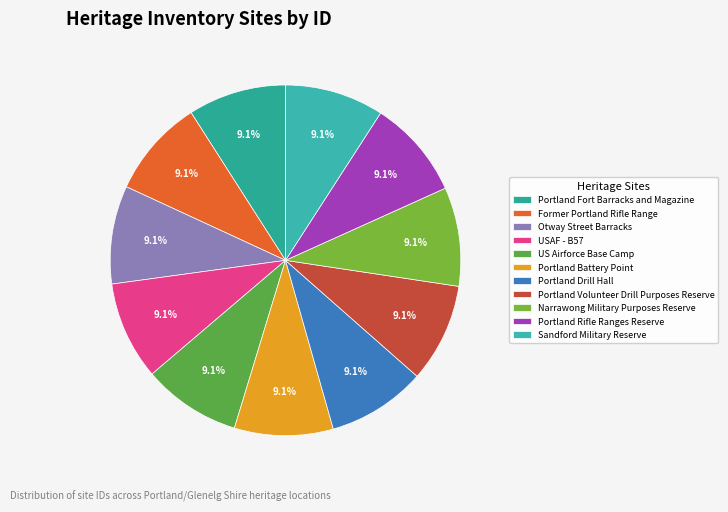

Which slice is the largest?

Sandford Military Reserve